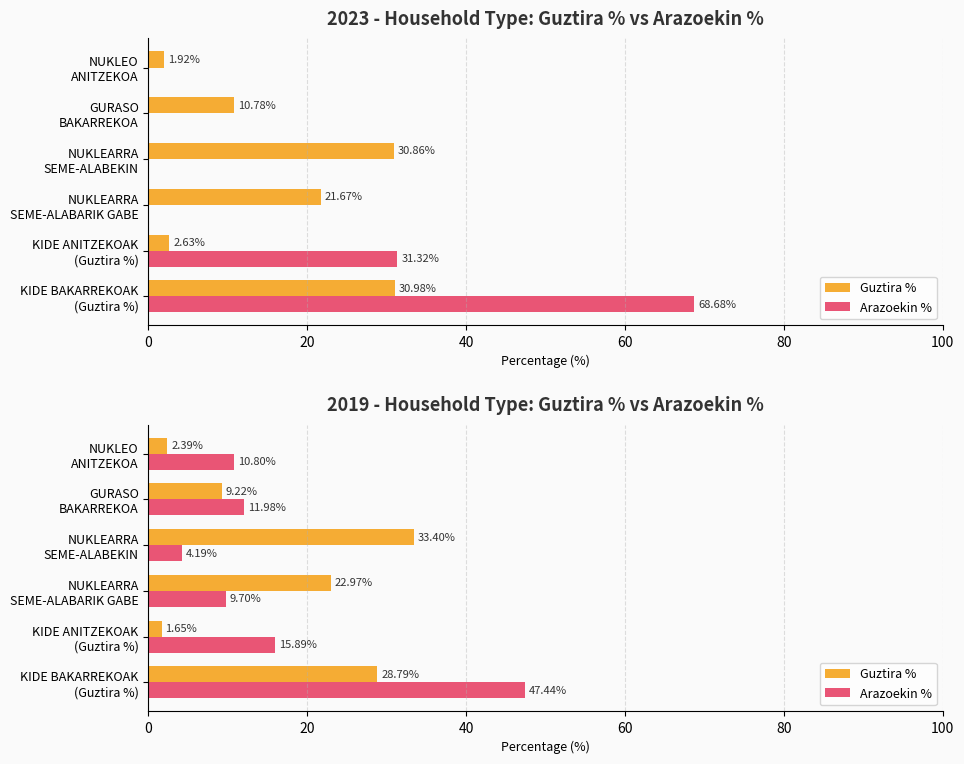

How many series are shown in this chart?

2